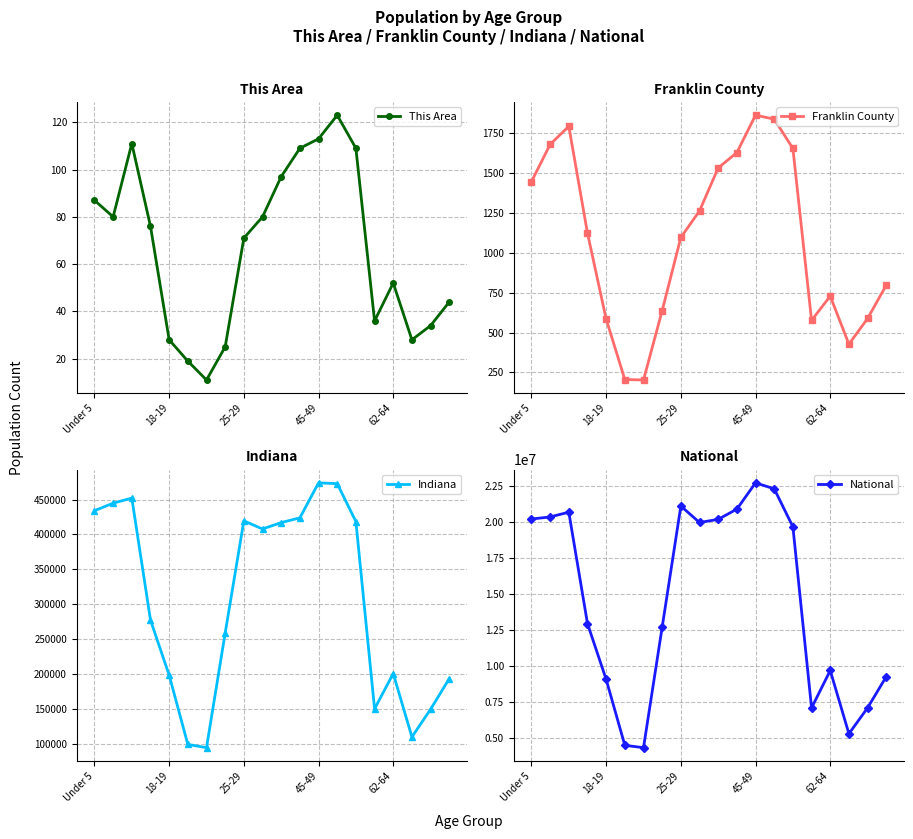

What is the difference between the second highest and minimum values in the Indiana series?

378509